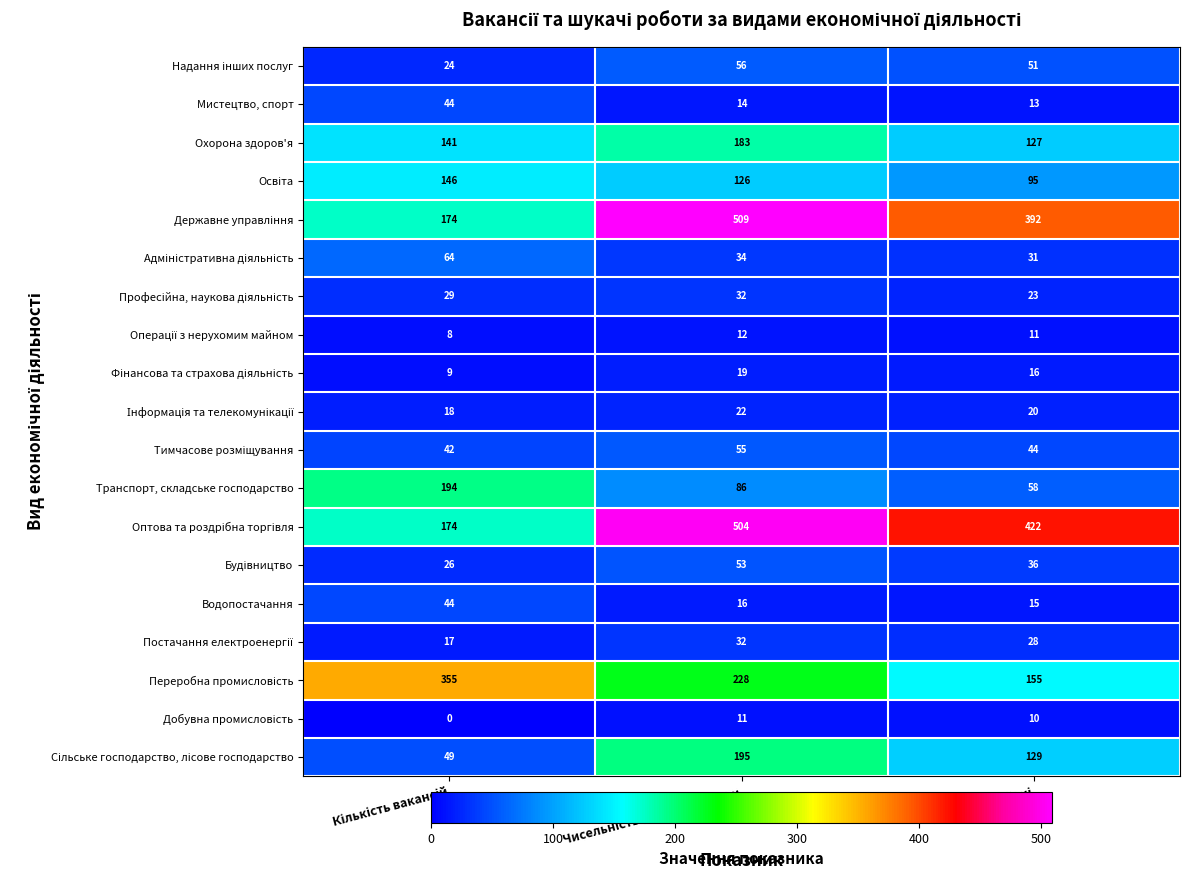

How many data points in Транспорт, складське господарство are less than 86?

1